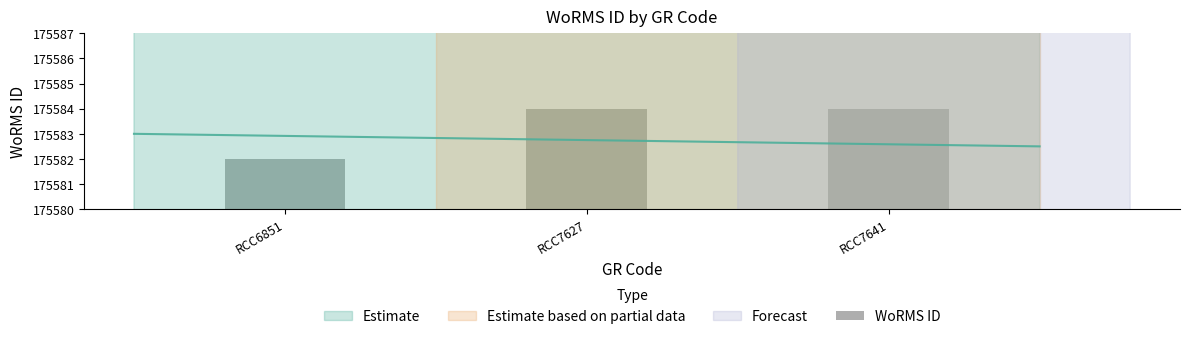

Reading left to right, extract all data points from this chart.

RCC6851=175582	RCC7627=175584	RCC7641=175584